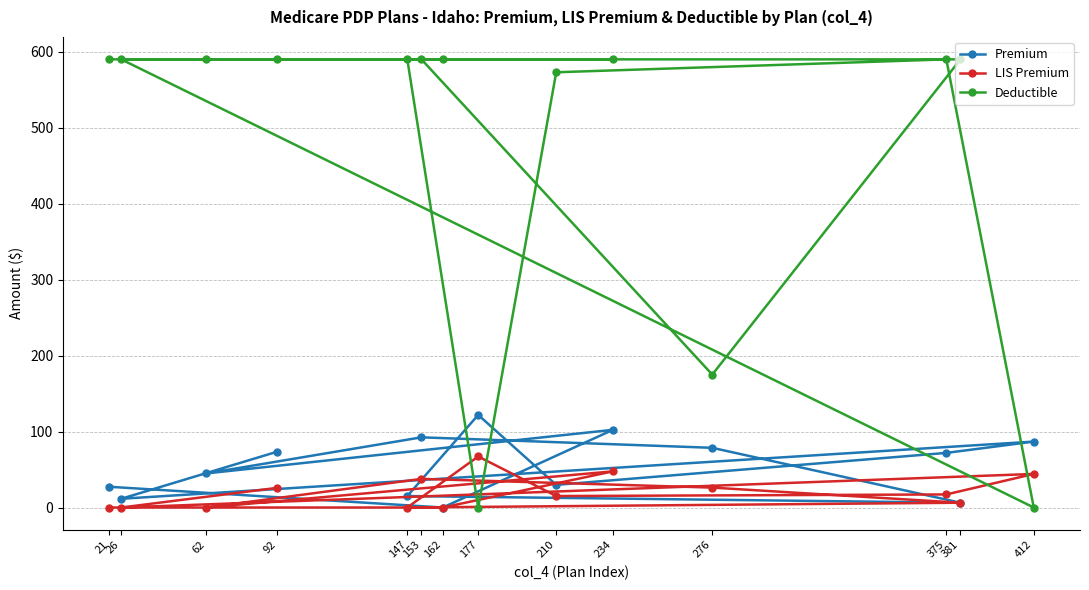

Which category has the highest value across all series?

21